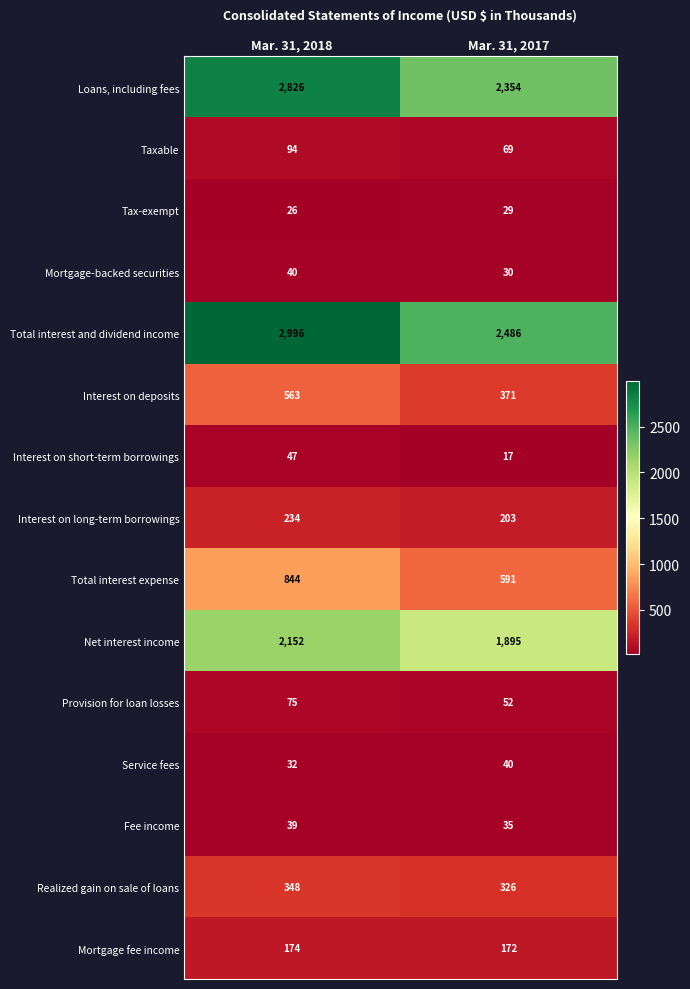

Which label corresponds to the smallest value in the chart?

Mar. 31, 2017